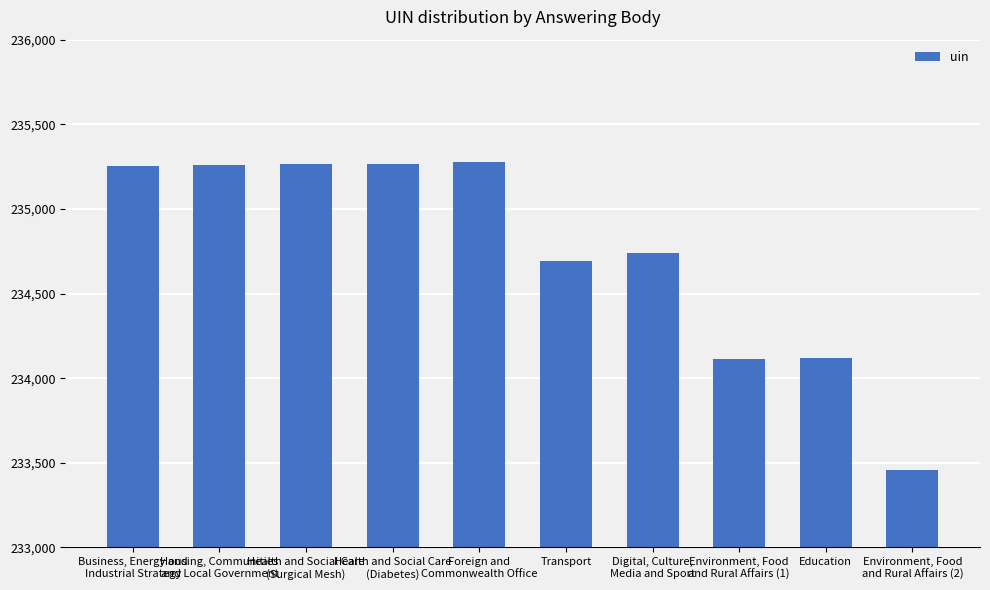

What is the label of the 2nd bar from the left?

Housing, Communities
and Local Government